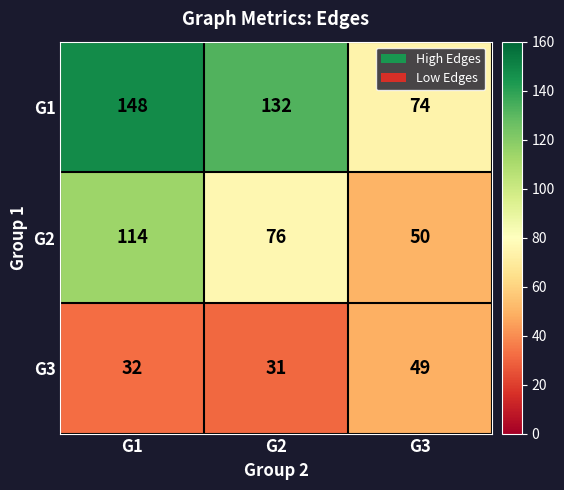

The value of G3 at G3 is 49. True or false?

True